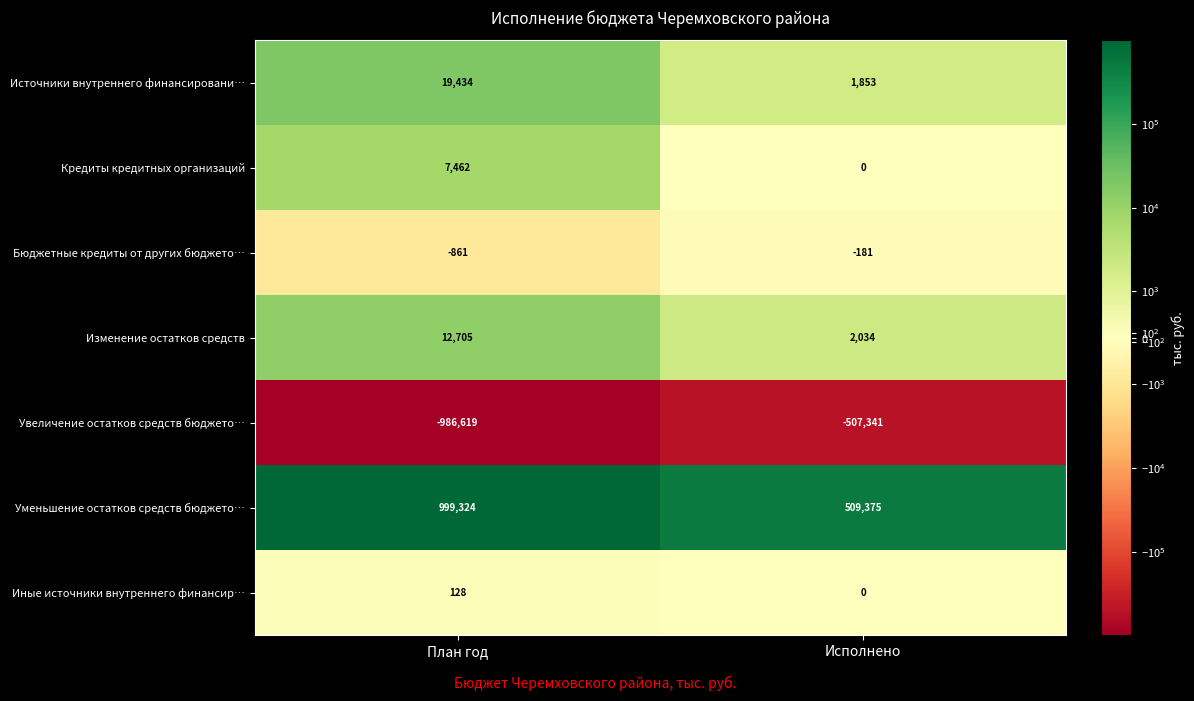

Which label corresponds to the smallest value in the chart?

План год